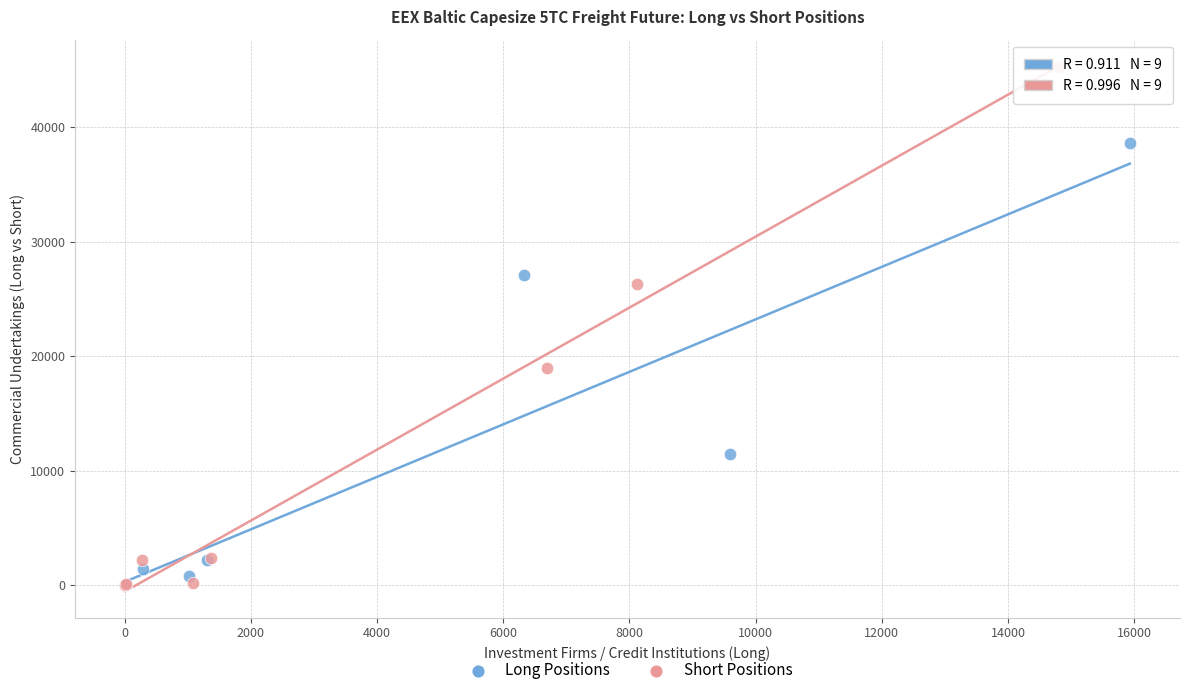

Which series has the largest Y range (max minus min)?

Short Positions